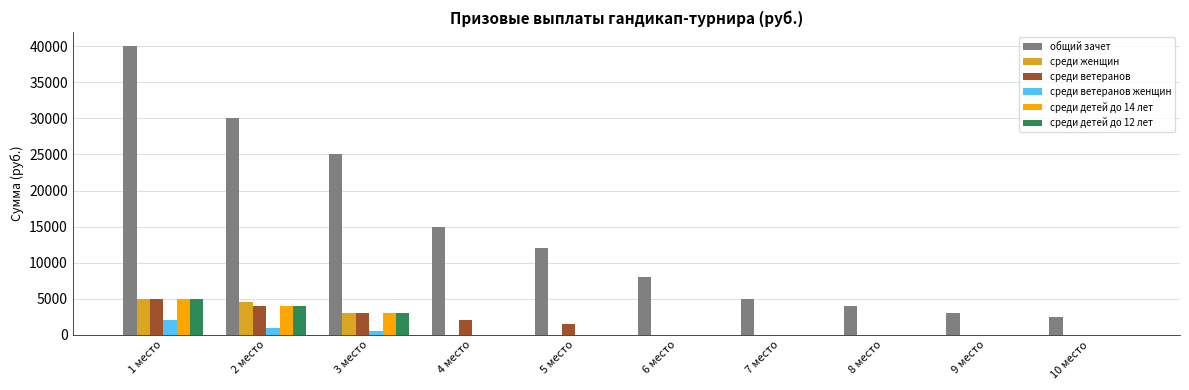

What is the sum of the среди ветеранов values at 4 место and 10 место?

2000